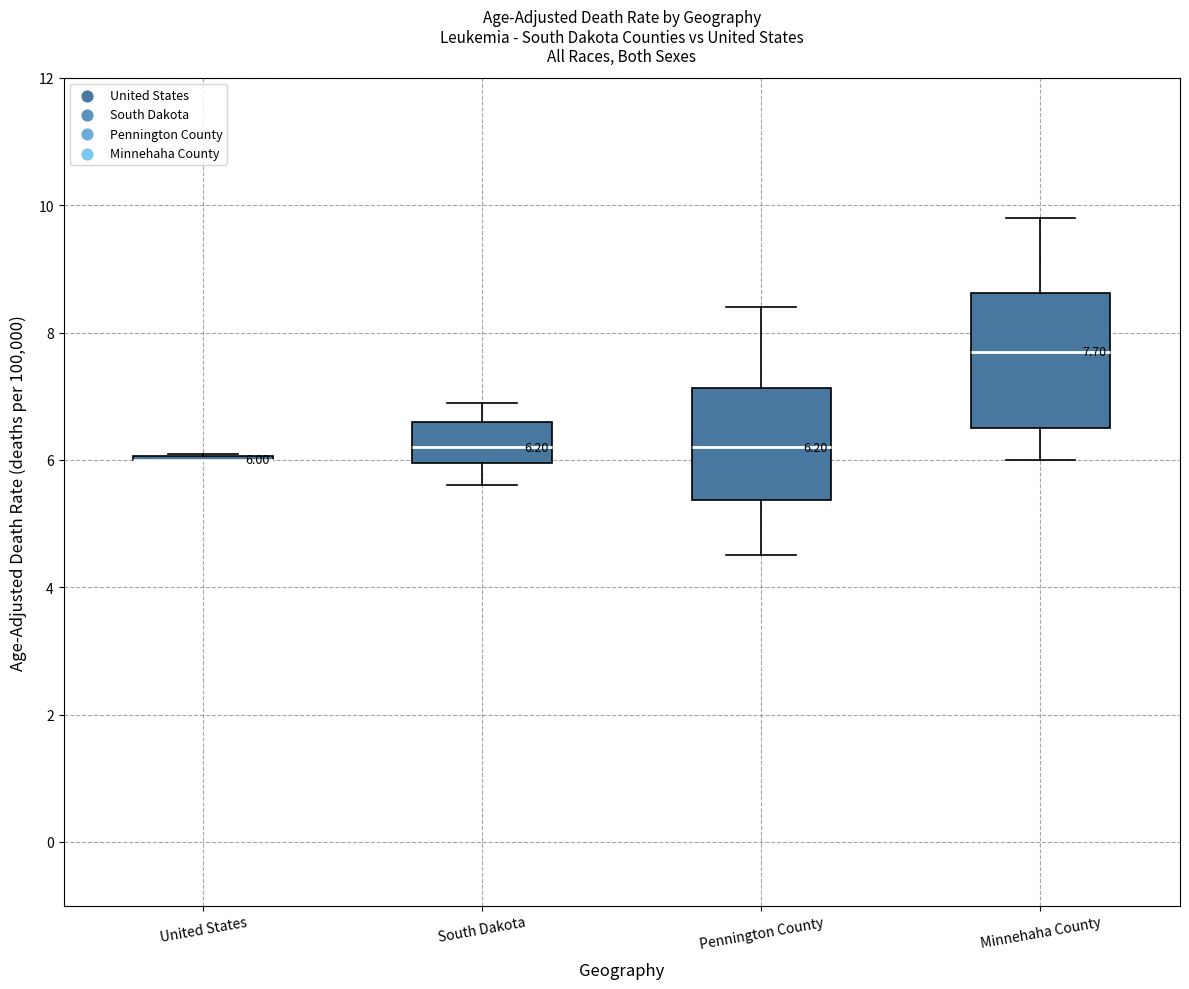

Comparing the boxes themselves (not the whiskers), which one is the tallest?

Minnehaha County